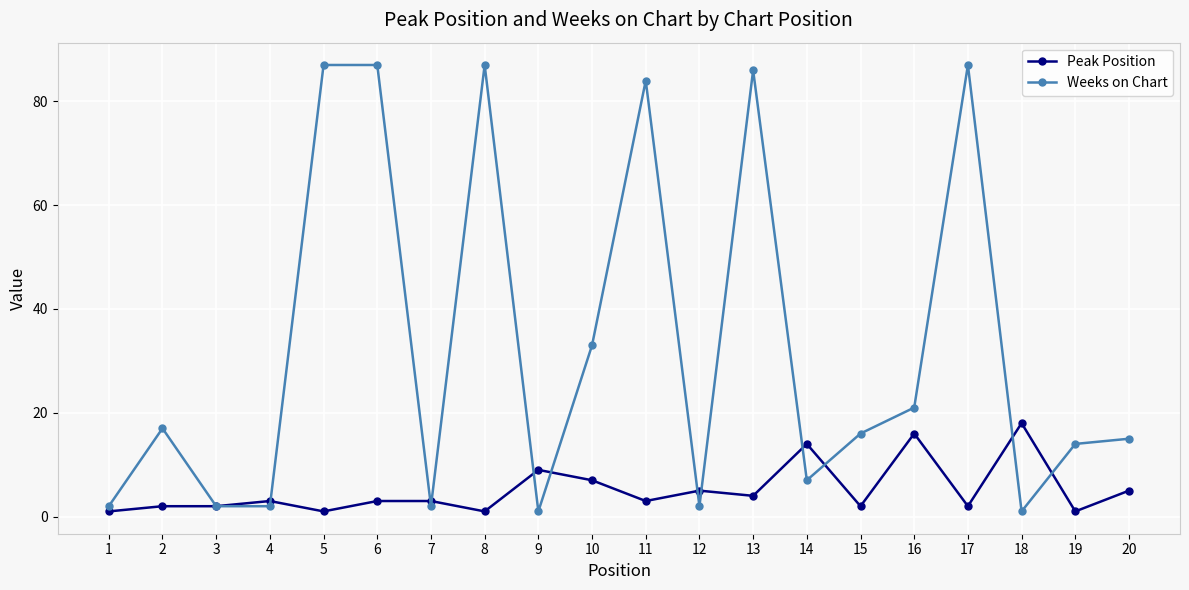

Rank the series by their average value, from highest to lowest.

Weeks on Chart, Peak Position